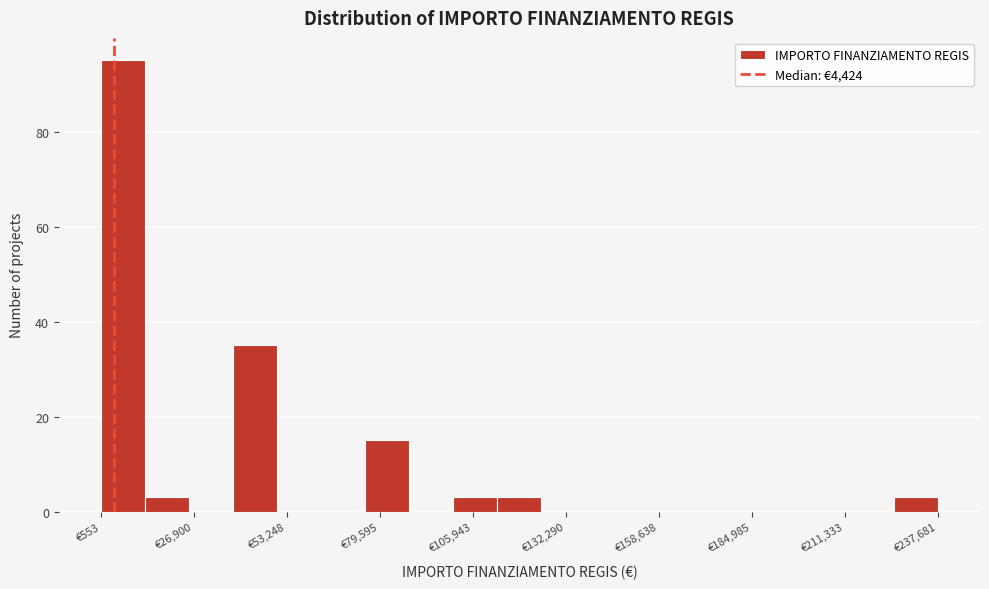

Read against the x-axis, roughly where is the centre of the tallest bar?

5000